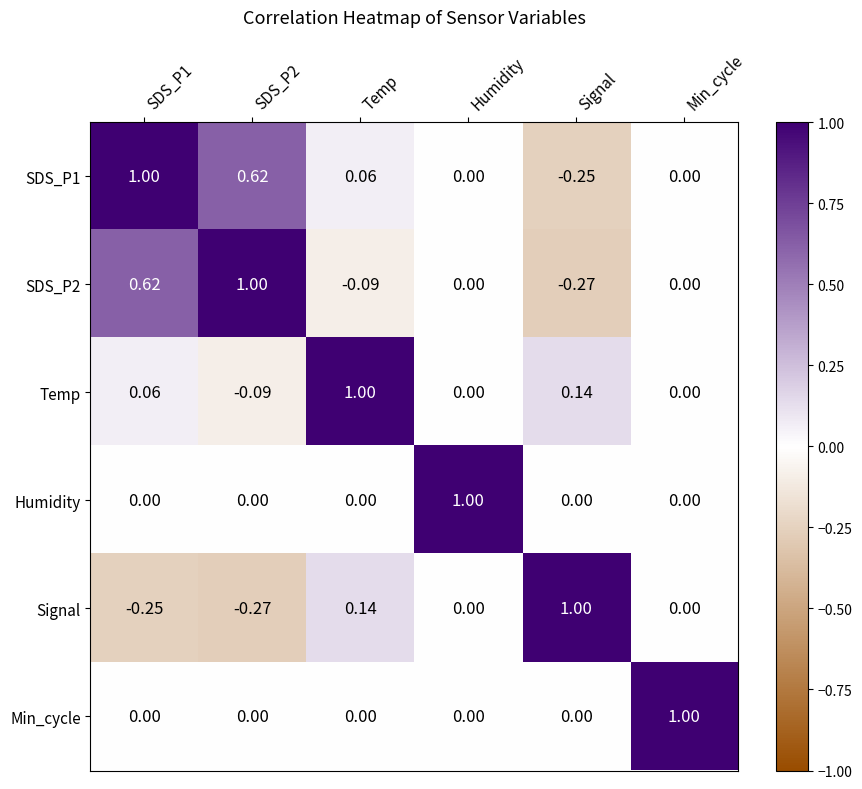

Which series has the largest total across all categories?

SDS_P1